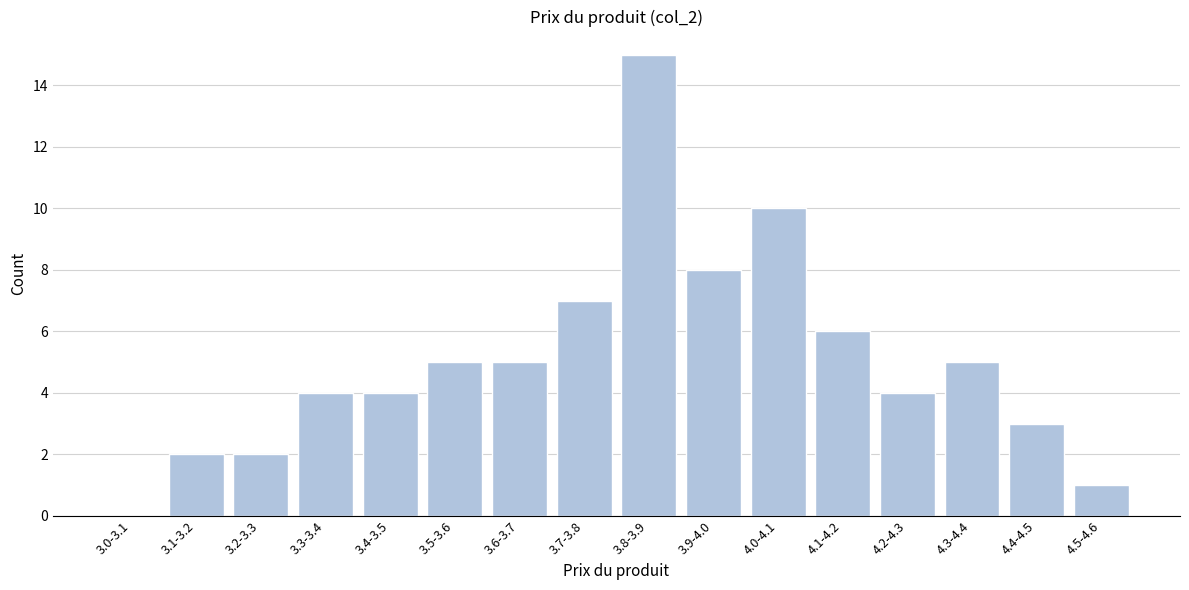

Reading left to right, transcribe all the data shown in this chart.

3.0-3.1=0	3.1-3.2=2	3.2-3.3=2	3.3-3.4=4	3.4-3.5=4	3.5-3.6=5	3.6-3.7=5	3.7-3.8=7	3.8-3.9=15	3.9-4.0=8	4.0-4.1=10	4.1-4.2=6	4.2-4.3=4	4.3-4.4=5	4.4-4.5=3	4.5-4.6=1